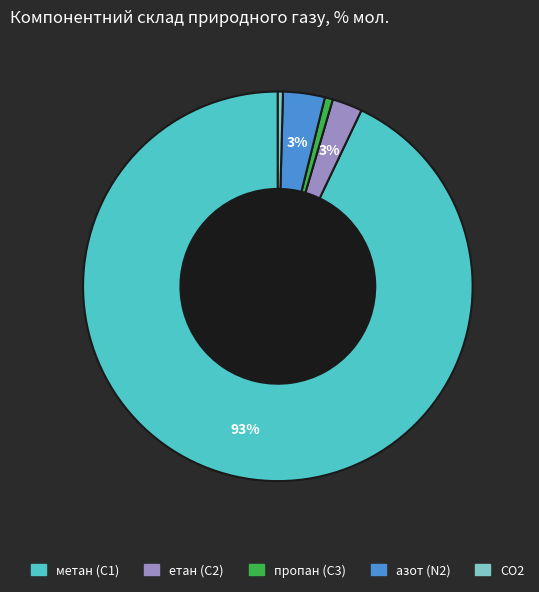

Is there any slice that represents more than half of the pie?

Yes